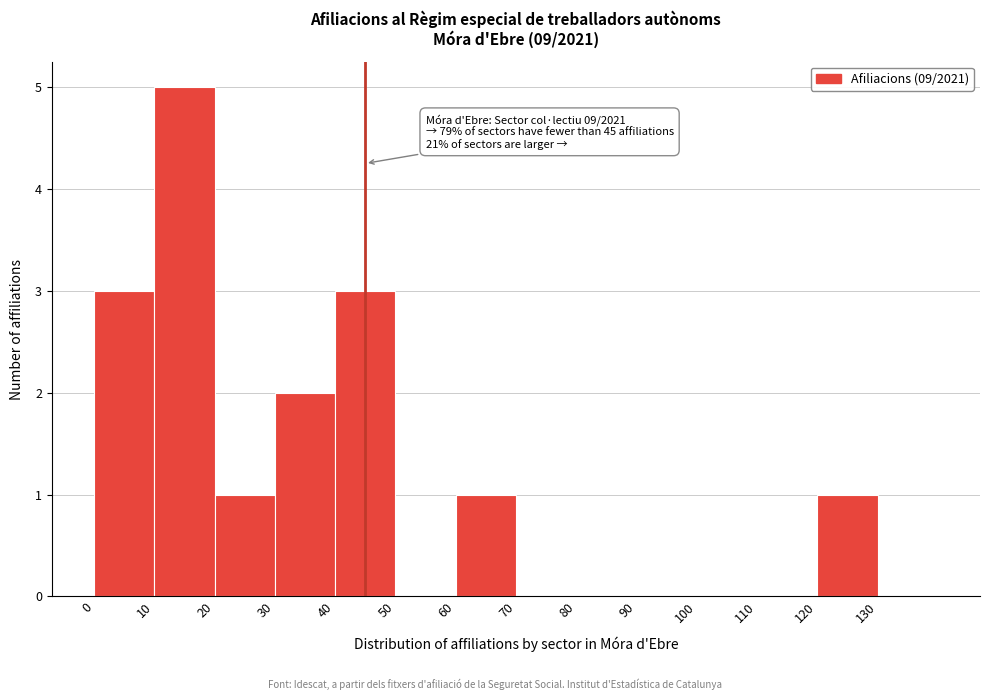

Over which range of the x-axis is the bar tallest?

10 to 20